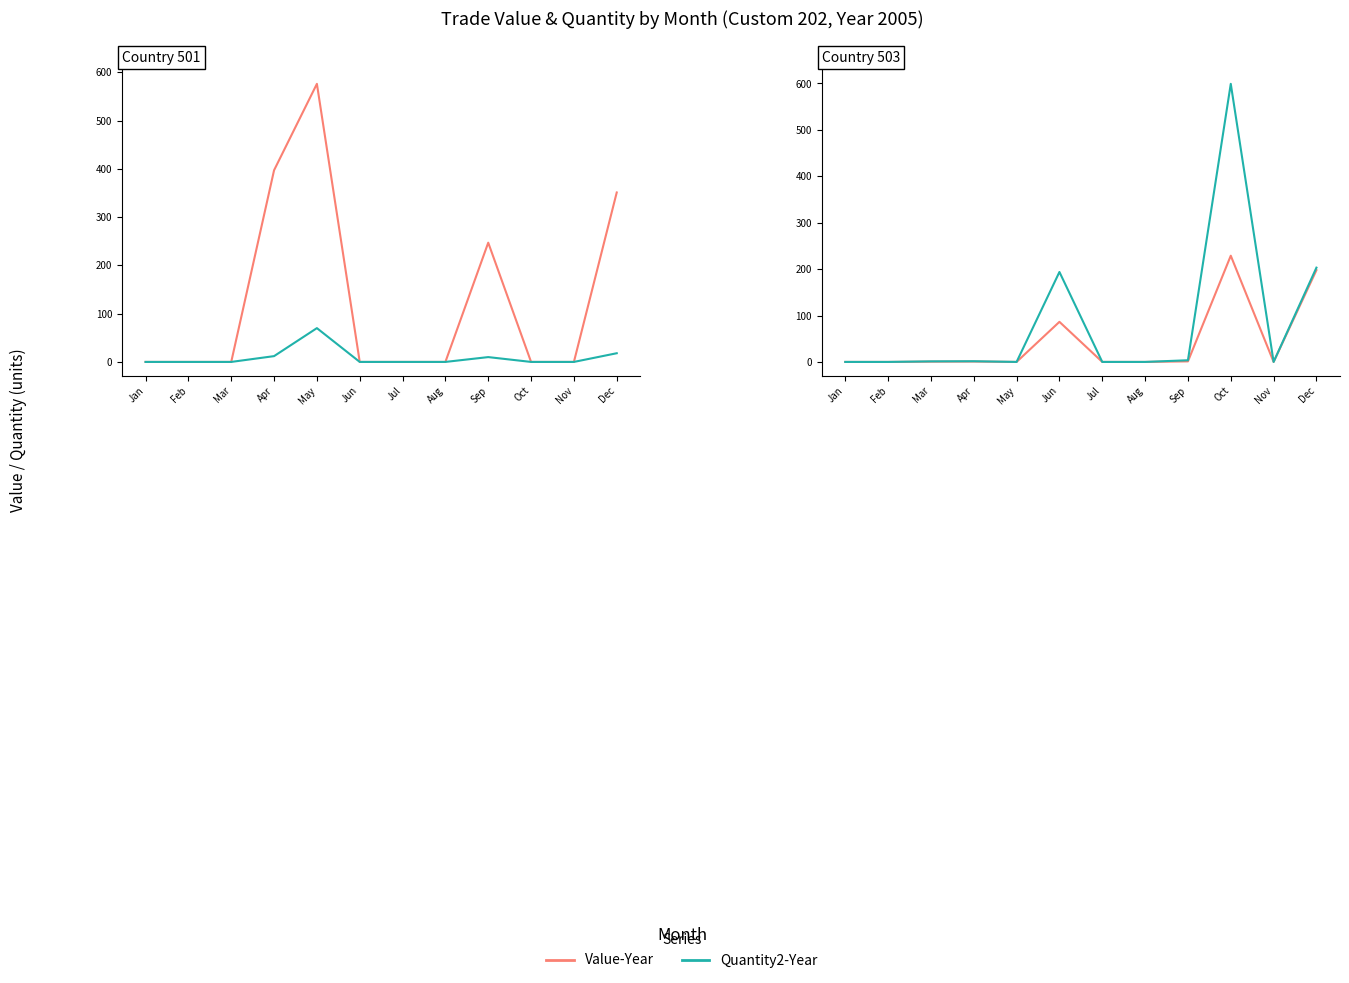

At Jul, list the series in order from smallest to largest.

Value-Year, Quantity2-Year